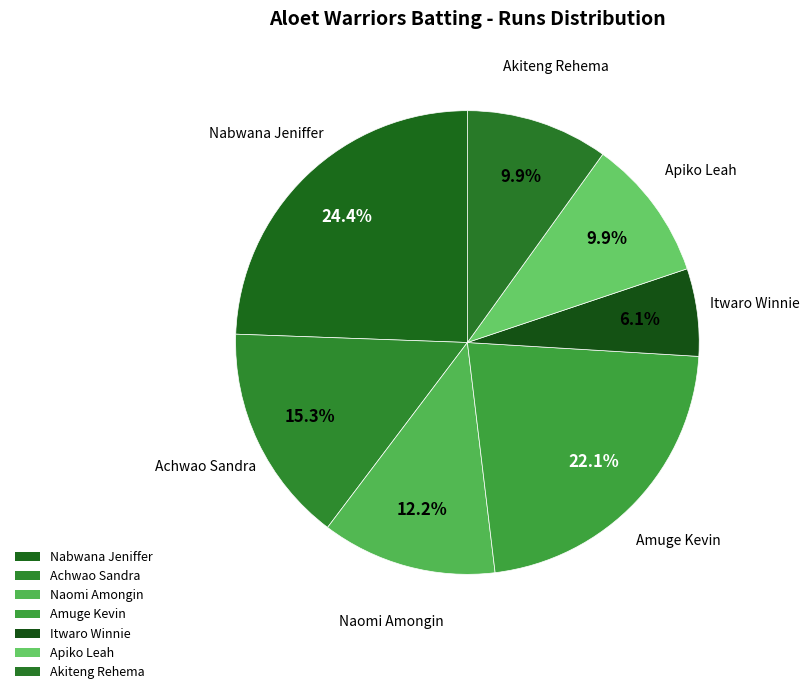

How many segments does this pie chart have?

7